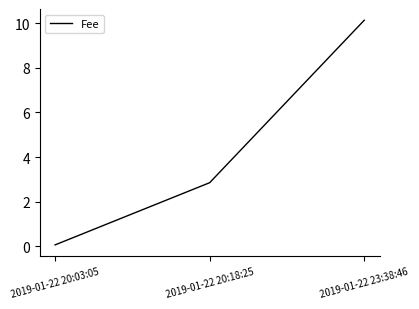

What is the maximum value shown in the chart?

10.1